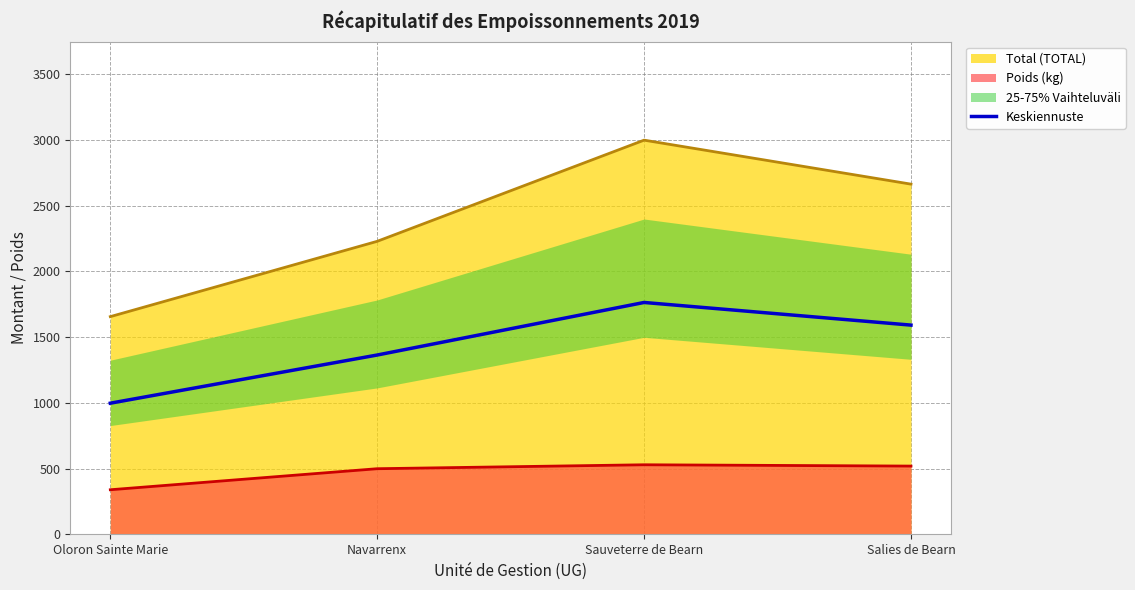

Does the chart display data point markers on the line(s)?

No